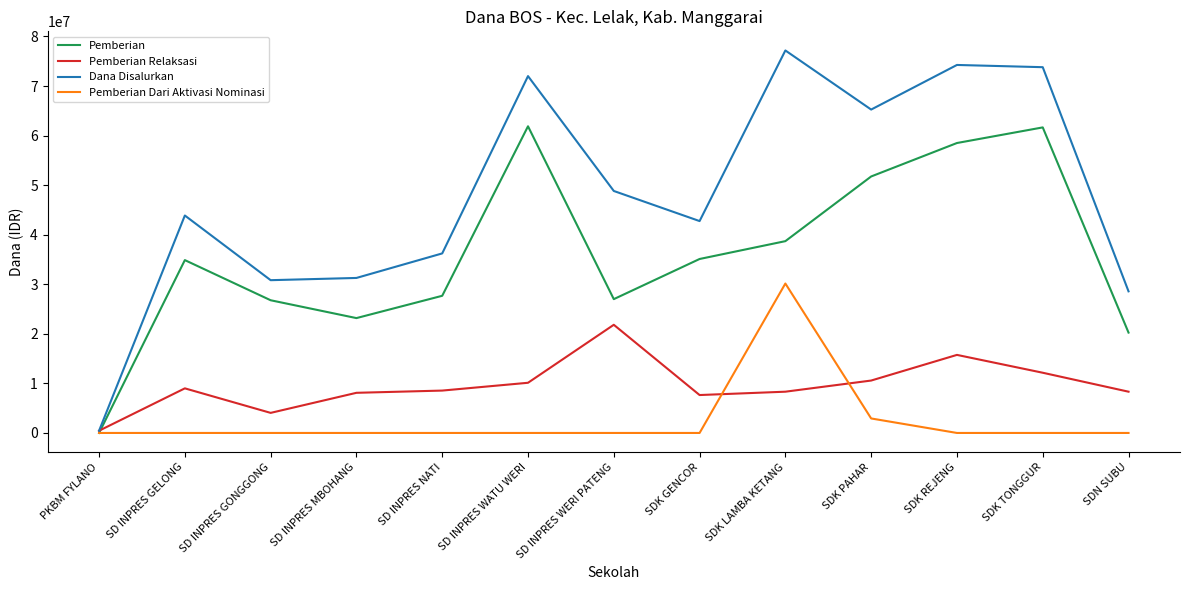

At SDK GENCOR, list the series in order from smallest to largest.

Pemberian Dari Aktivasi Nominasi, Pemberian Relaksasi, Pemberian, Dana Disalurkan